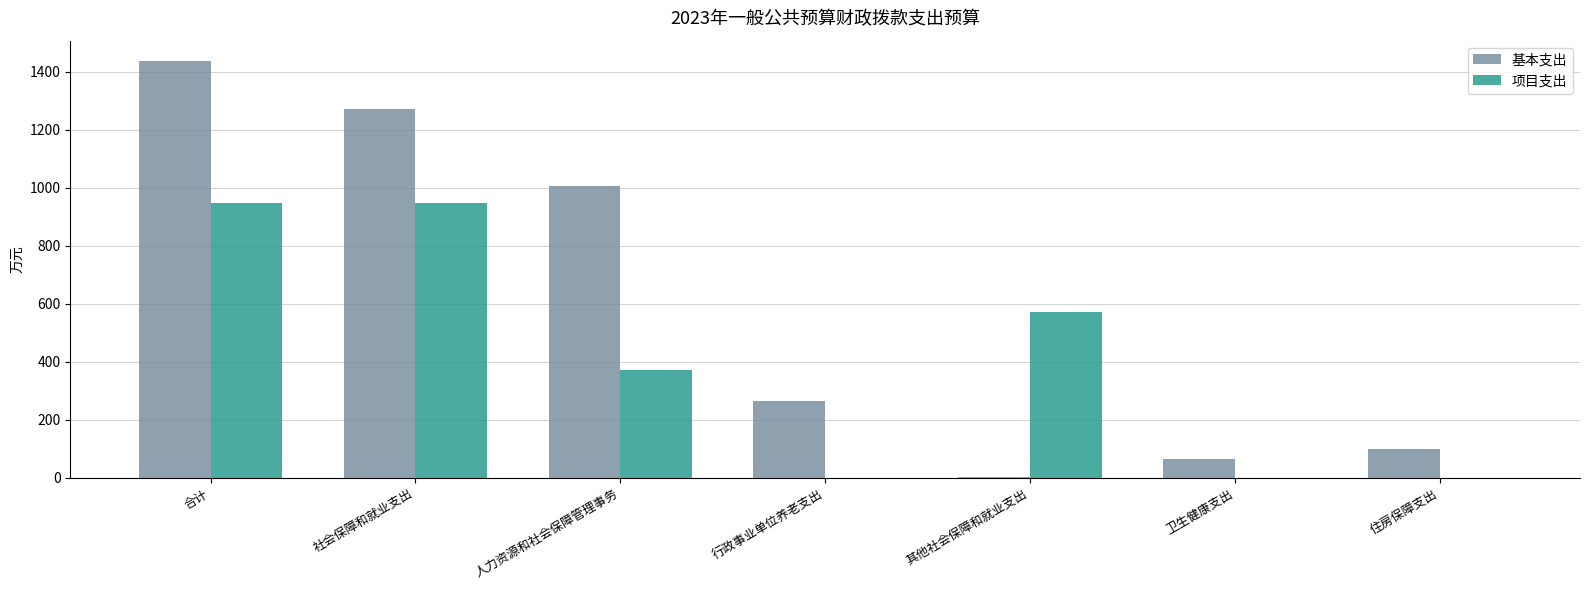

What value does the 基本支出 series have at 行政事业单位养老支出?

263.7